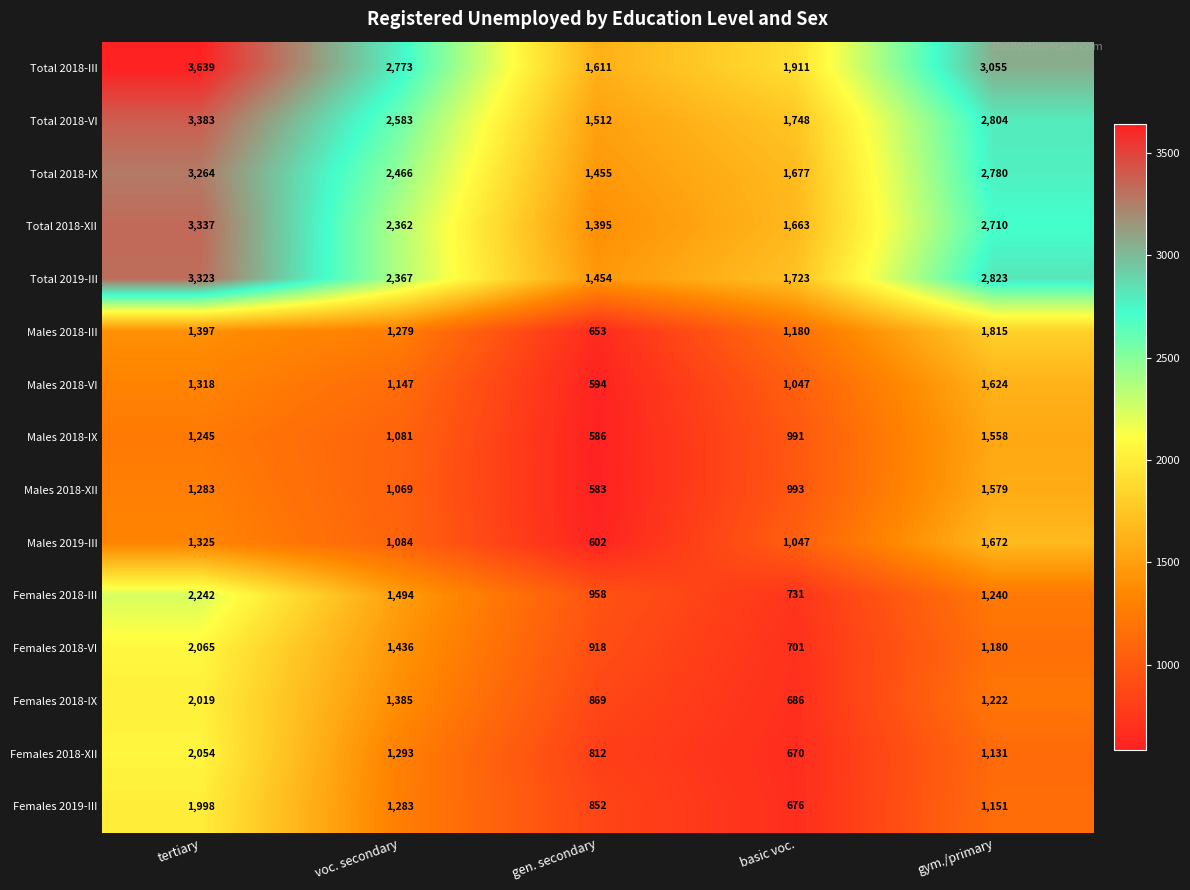

What value does the Total 2018-IX series have at voc. secondary?

2466